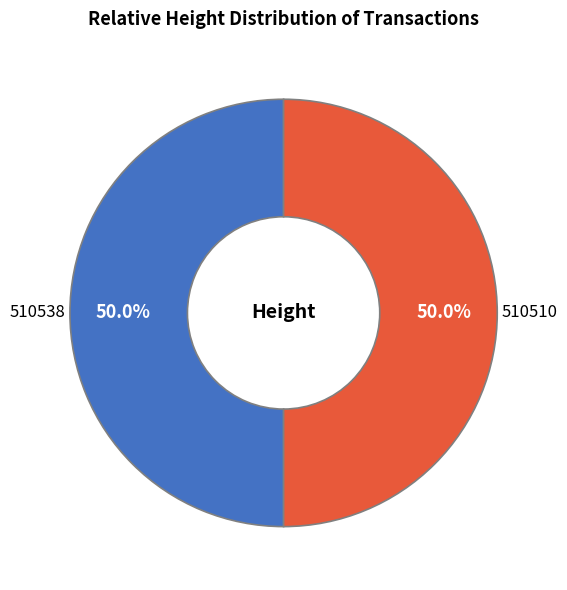

To the nearest percent, what portion does 510538 represent?

50%